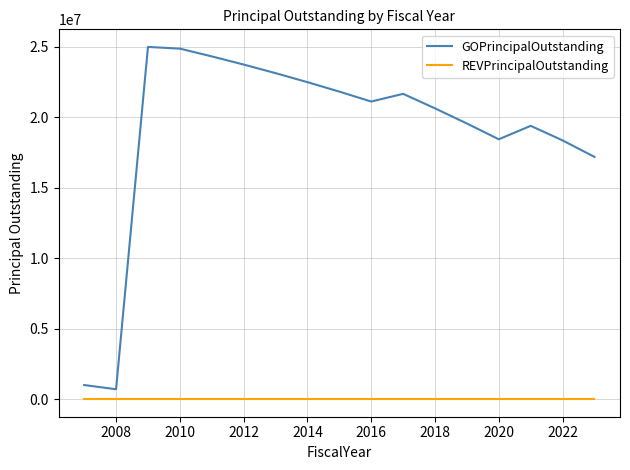

Which series has the widest spread of values?

GOPrincipalOutstanding